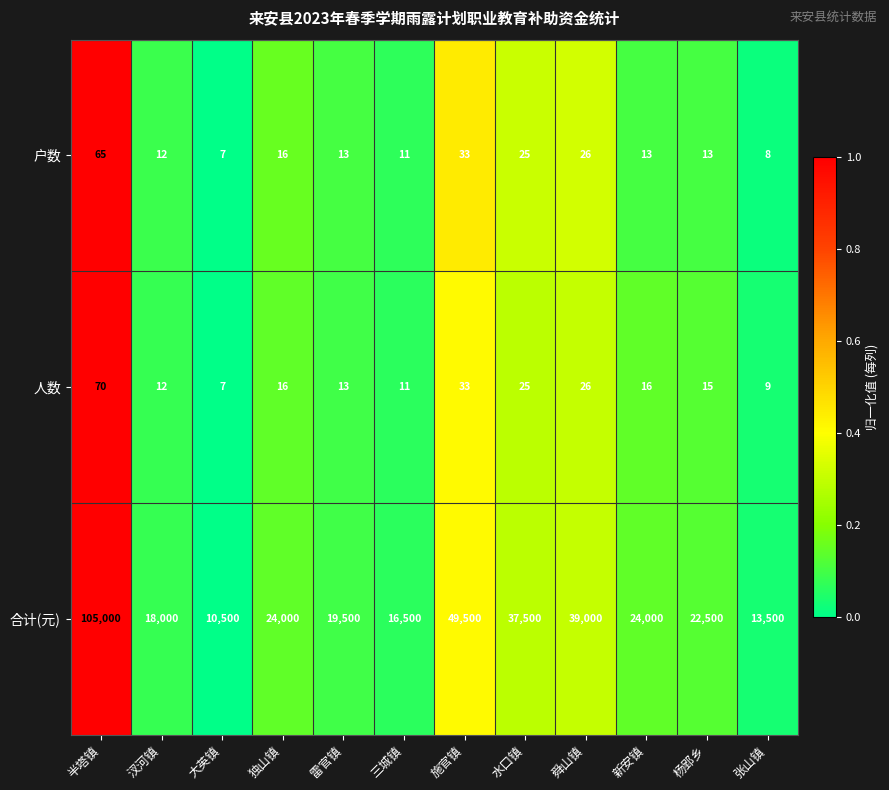

What is the total value across all series at 舜山镇?

39052